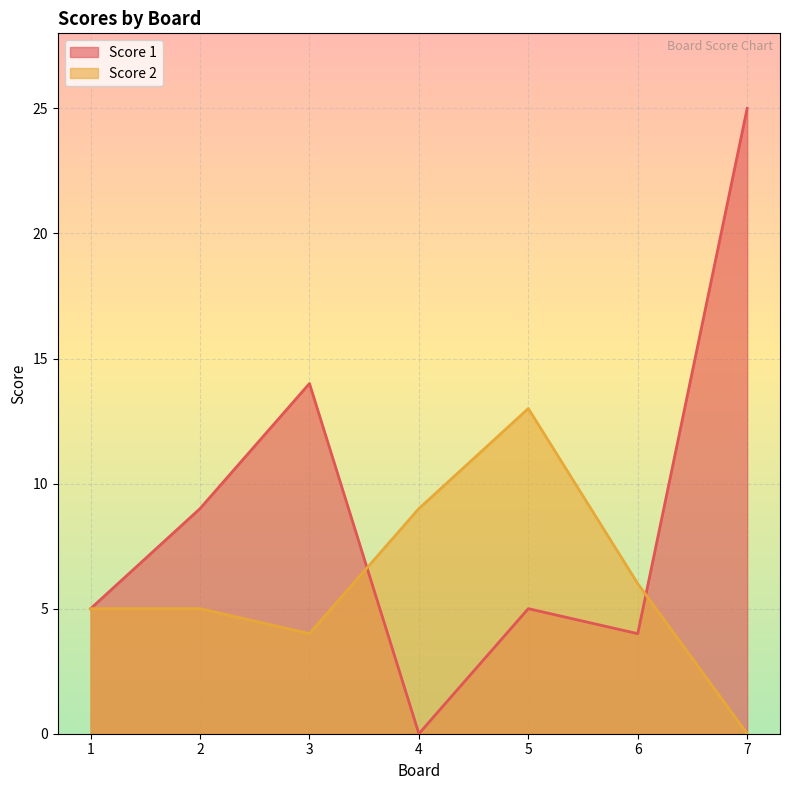

Is the value of Score 2 at 1 greater than the value of Score 1 at 5?

No